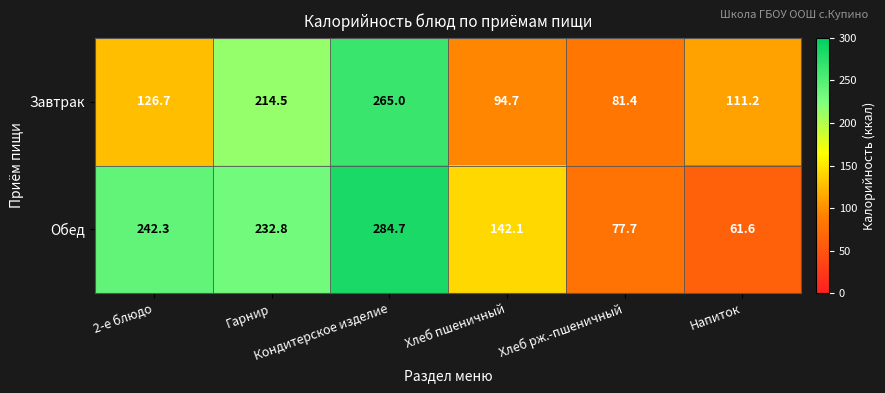

What is the maximum value for Завтрак?

265.0